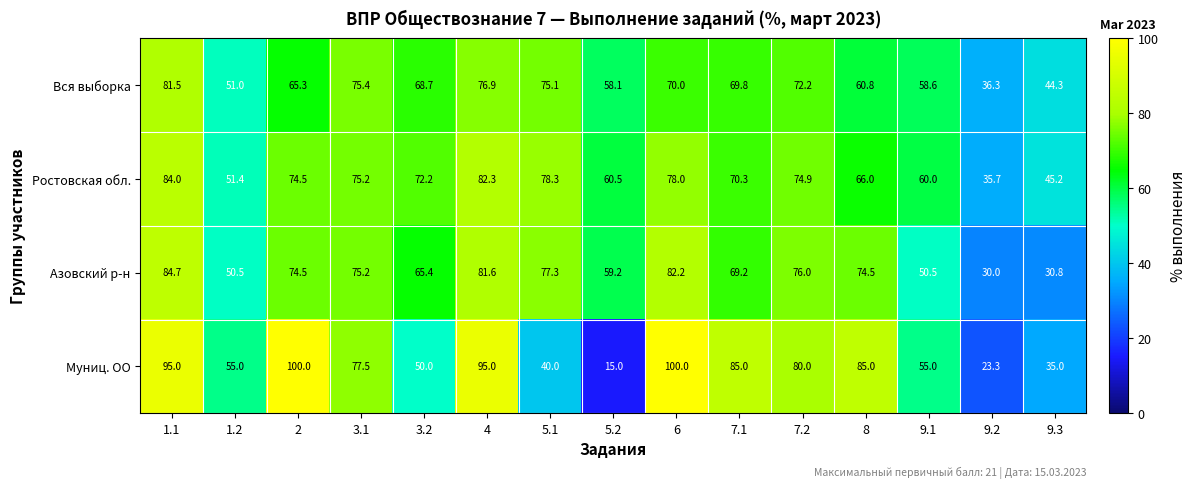

What is the highest value of the Азовский р-н series?

84.7